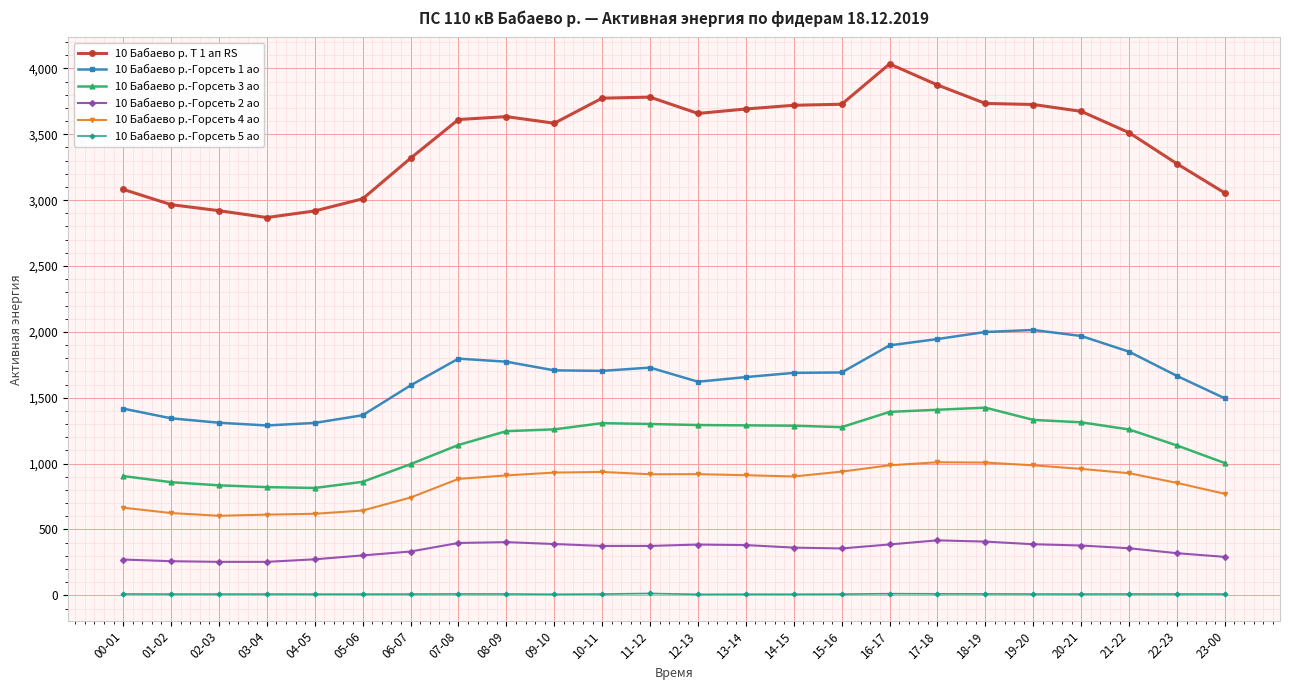

What is the spread (max minus min) of values at 04-05?

2908.8